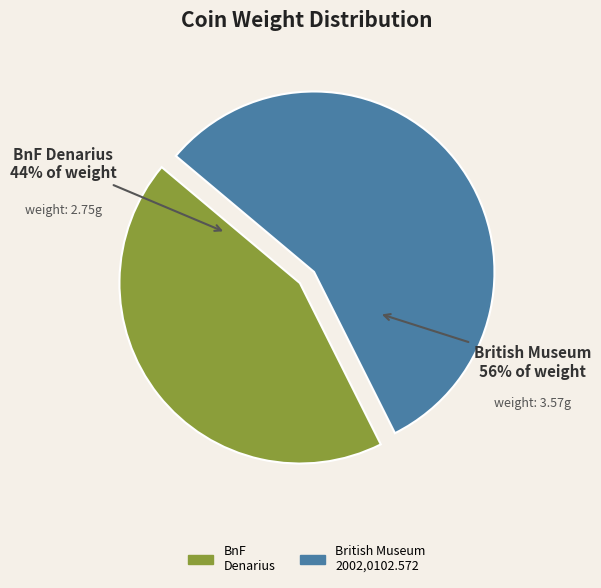

How many slices are in this pie chart?

2